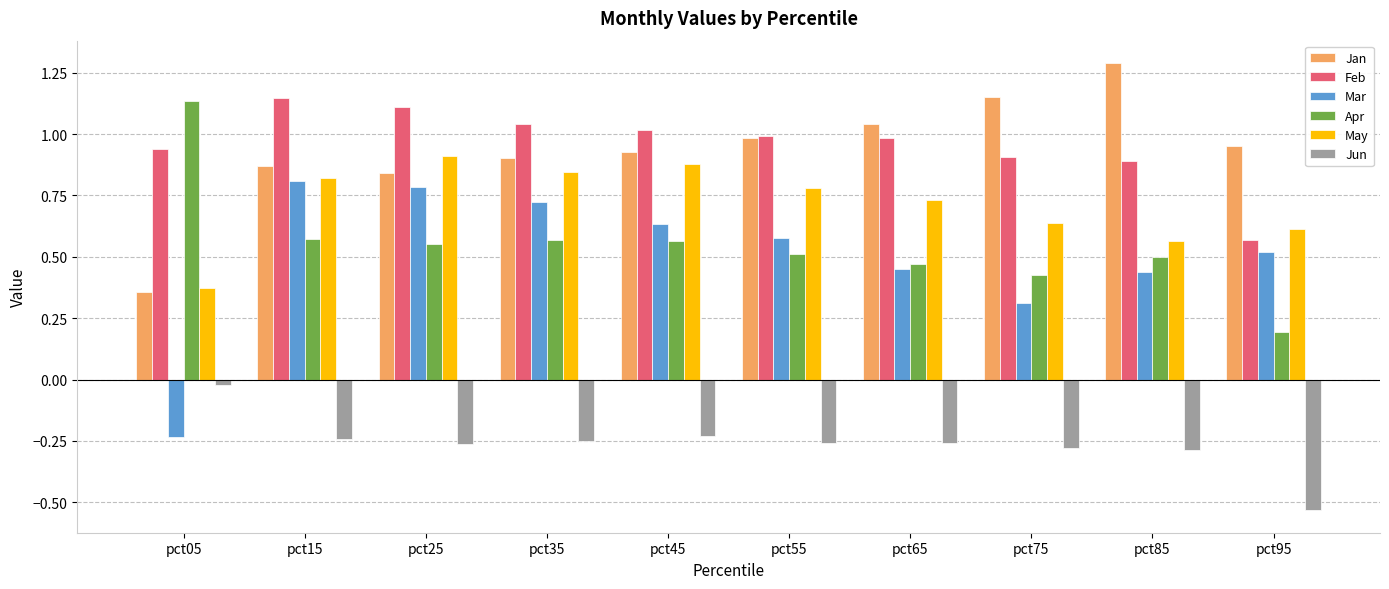

Is the value of Jan at pct05 greater than the value of May at pct25?

No